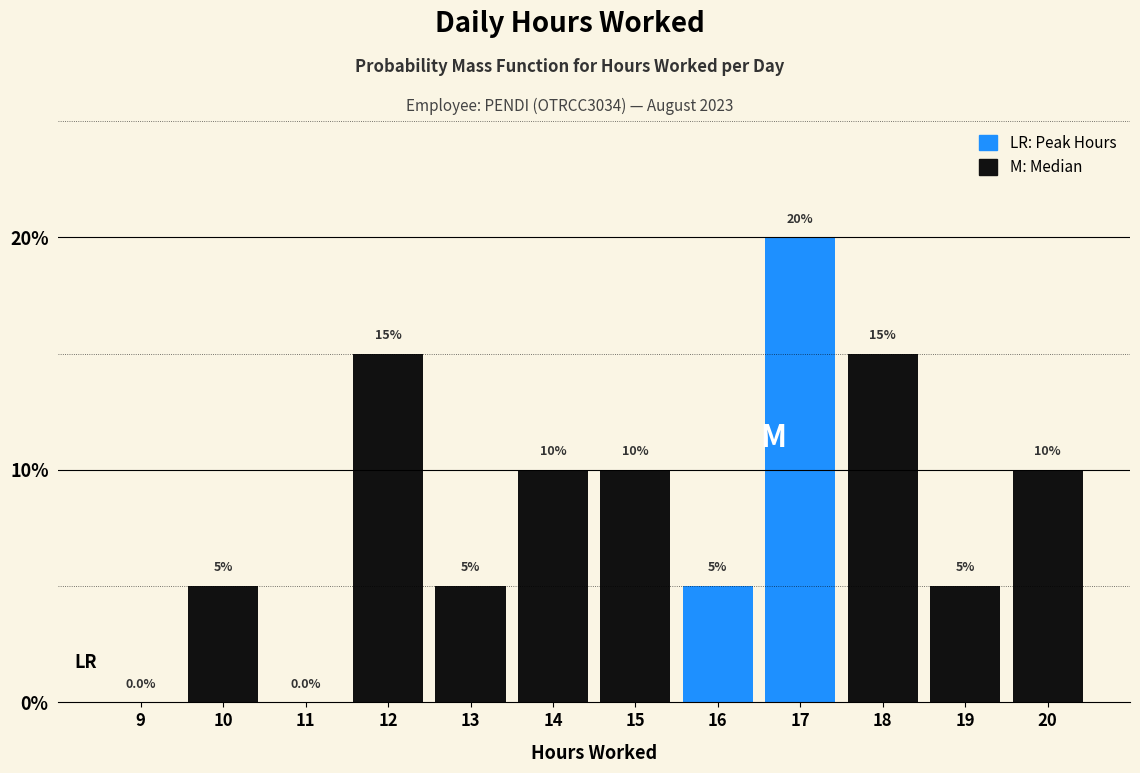

Reading left to right, what are all the values shown in this chart?

9=0	10=5	11=0	12=15	13=5	14=10	15=10	16=5	17=20	18=15	19=5	20=10